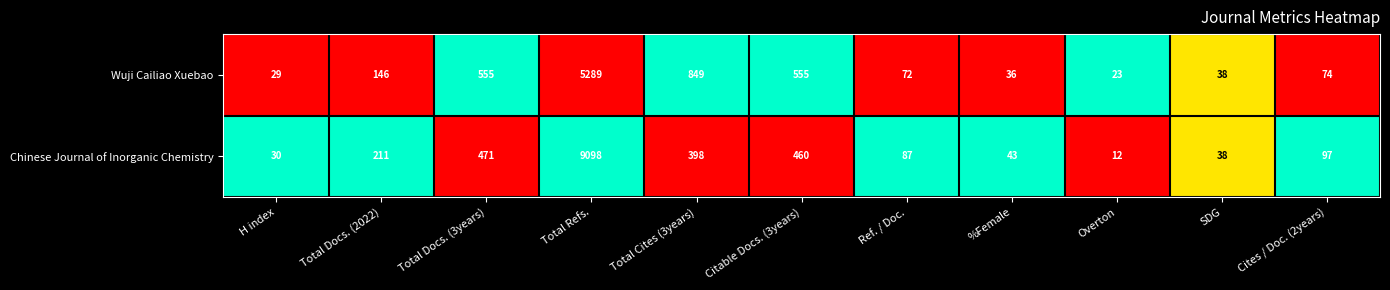

Between Total Refs. and Overton, which series saw the biggest shift?

Chinese Journal of Inorganic Chemistry